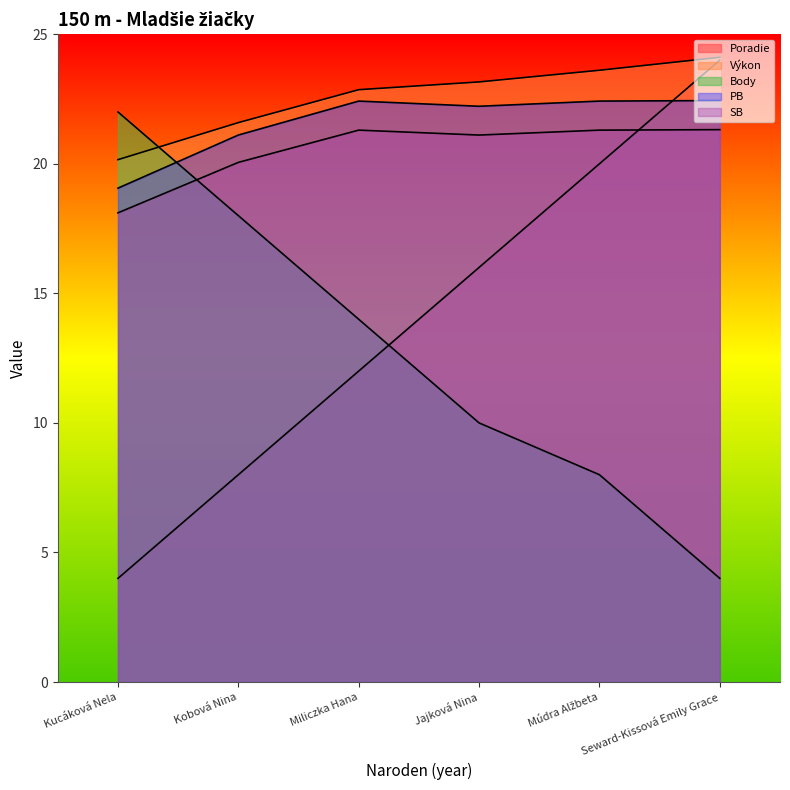

Which category has the lowest value in the PB series?

Kucáková Nela